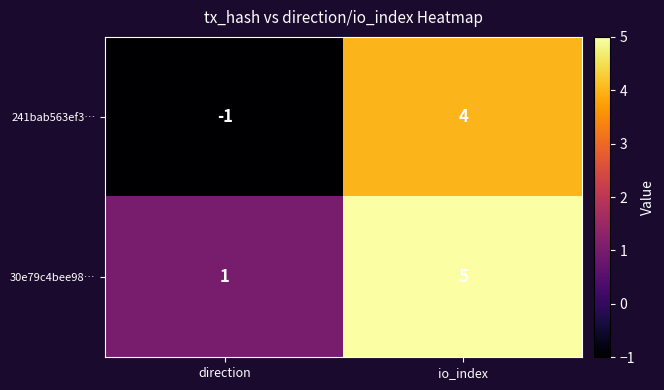

Which series has the largest range (max minus min)?

241bab563ef3…